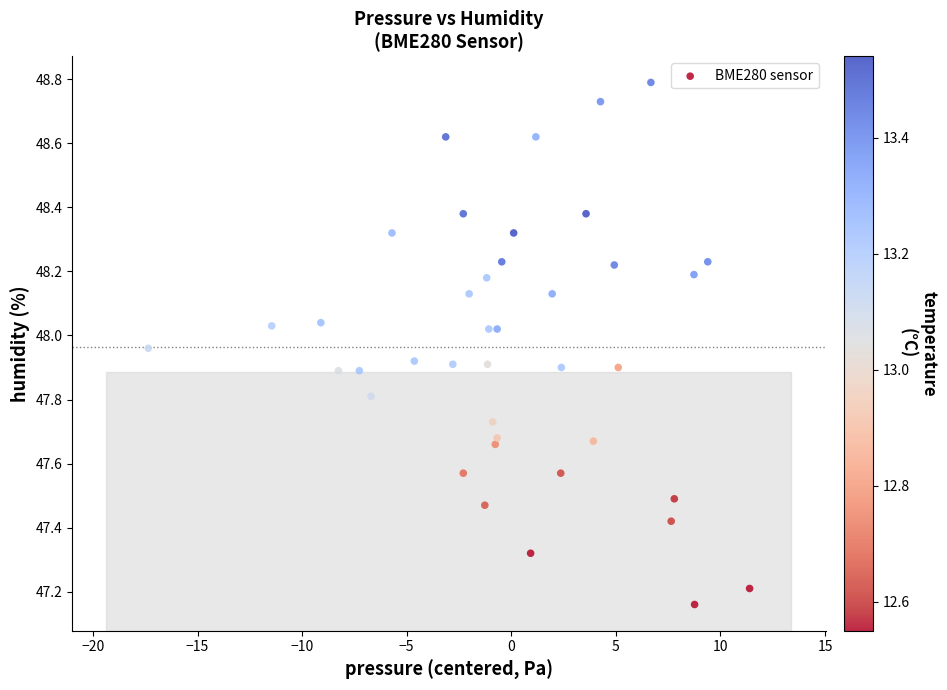

What is the range of Y values (max minus min)?

1.6